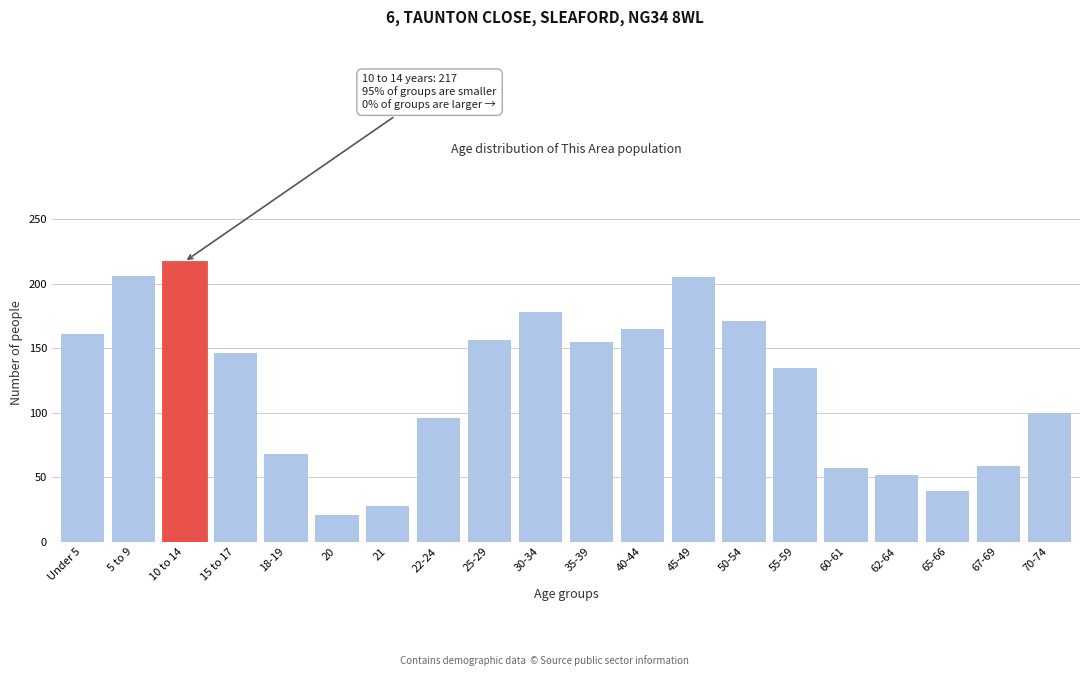

What is the change in value from 21 to 30-34?

+150